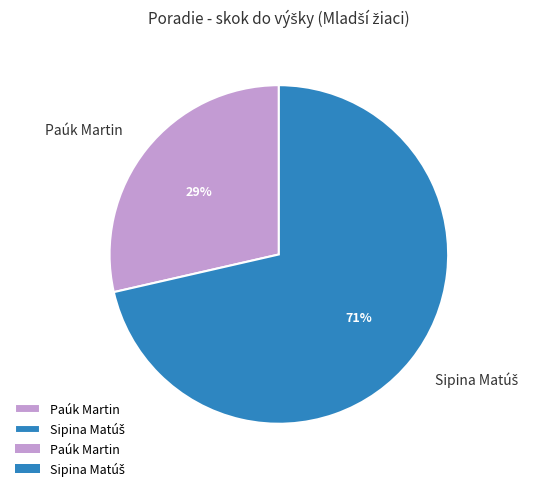

To the nearest percent, what is the average slice percentage?

50%